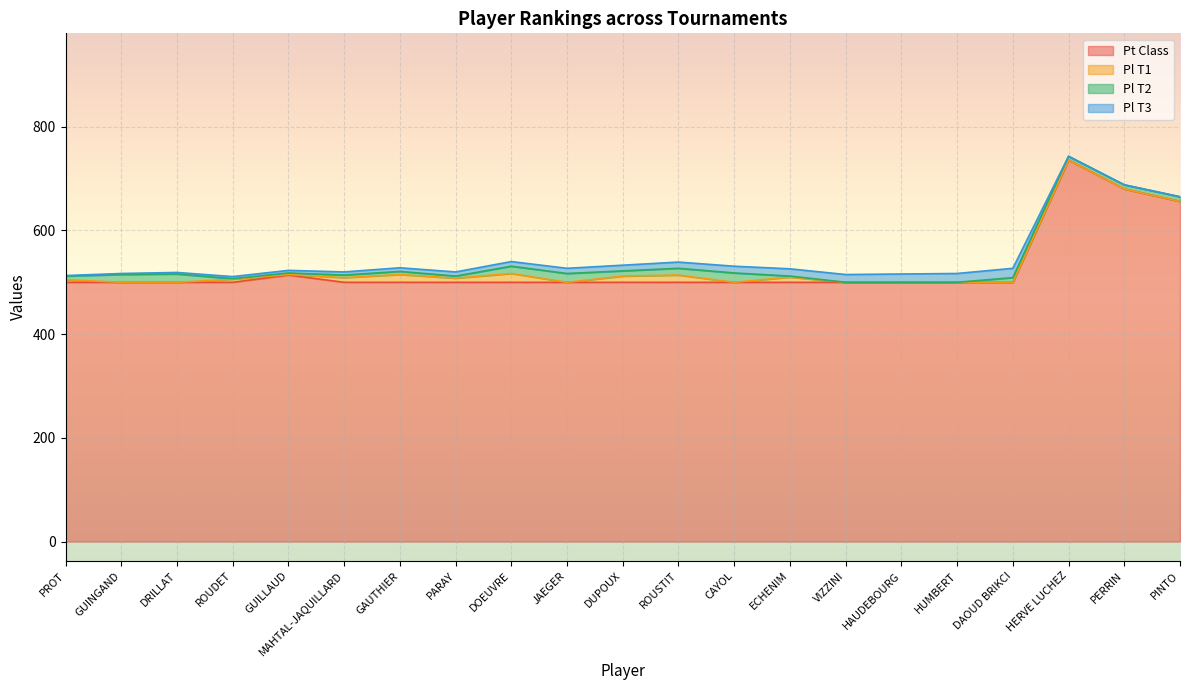

What position from the left is HERVE LUCHEZ?

19